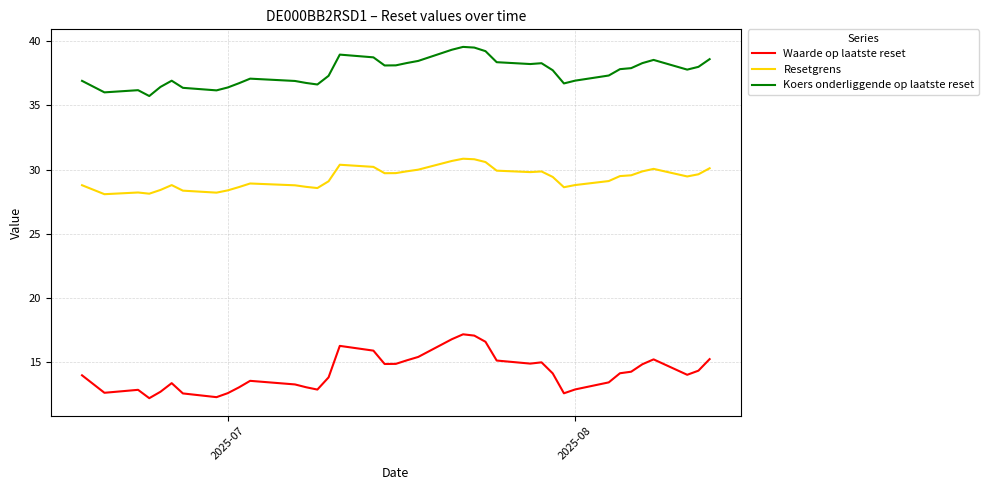

What is the smallest value displayed?

12.2